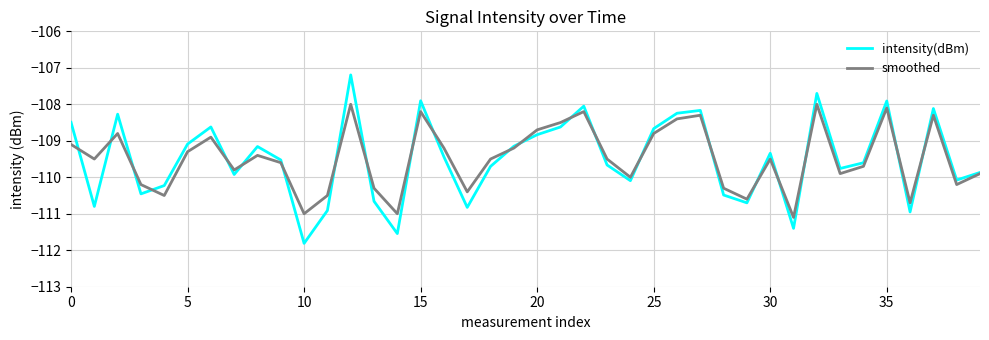

Which series has the largest range (max minus min)?

intensity(dBm)